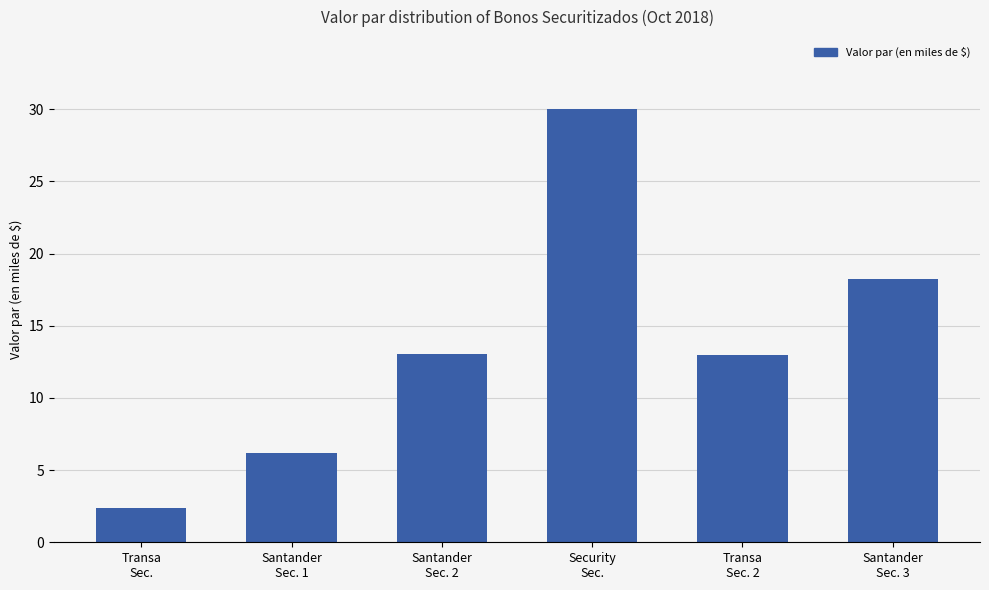

What is the minimum value shown in the chart?

2.3